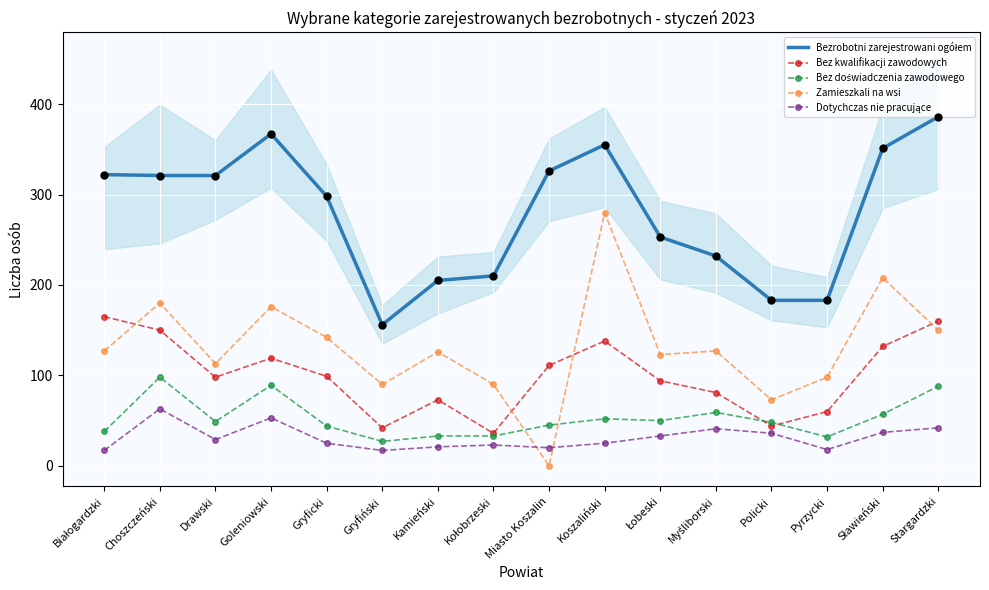

What are all the series names shown in the legend?

Bezrobotni zarejestrowani ogółem, Bez kwalifikacji zawodowych, Bez doświadczenia zawodowego, Zamieszkali na wsi, Dotychczas nie pracujące